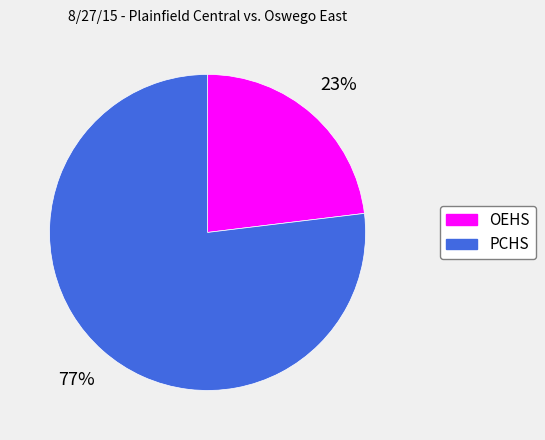

Is the sum of OEHS and PCHS greater than half?

Yes